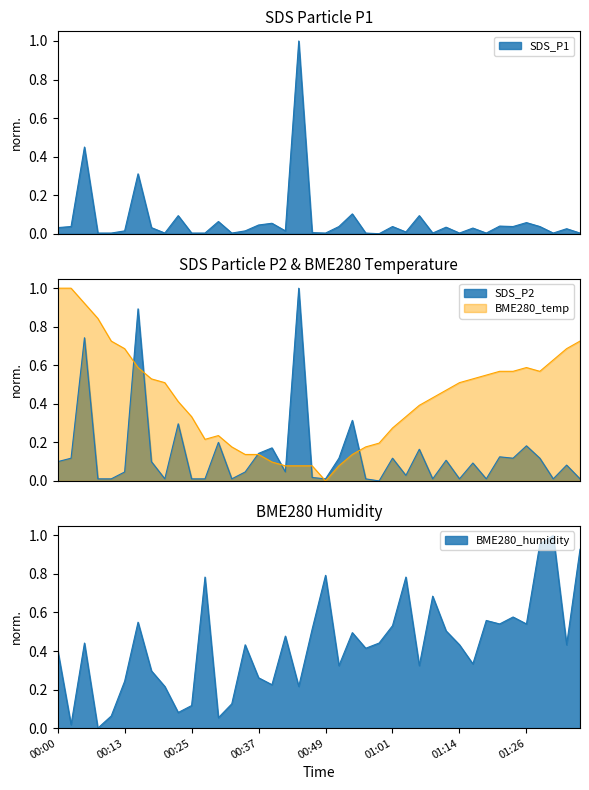

What is the sum of all SDS_P2 values?

5.6